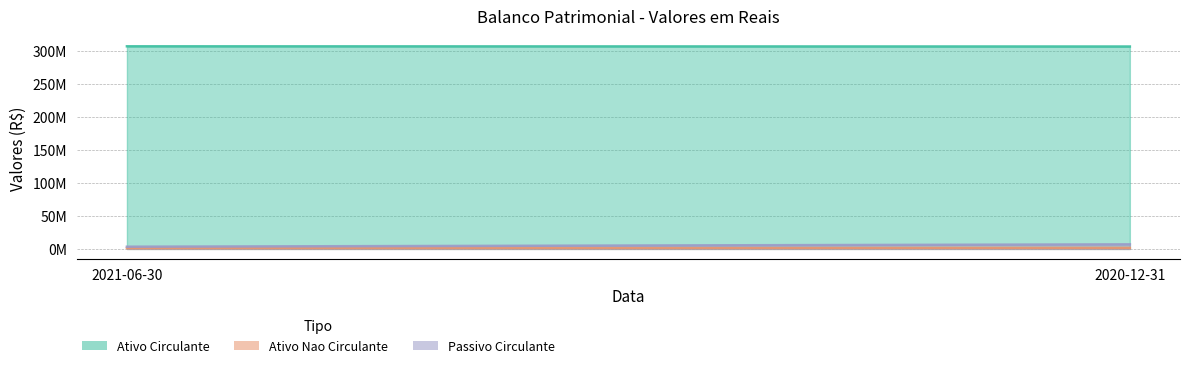

At which category does the chart reach its minimum across all series?

2021-06-30